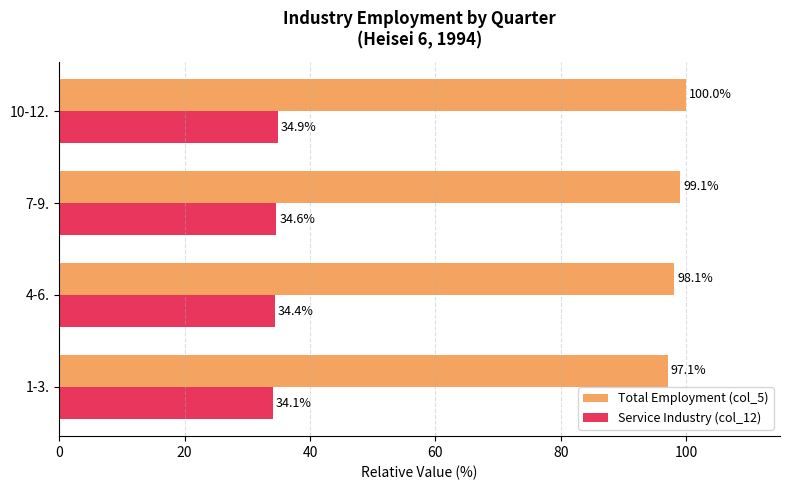

What are all the series names shown in the legend?

Total Employment (col_5), Service Industry (col_12)